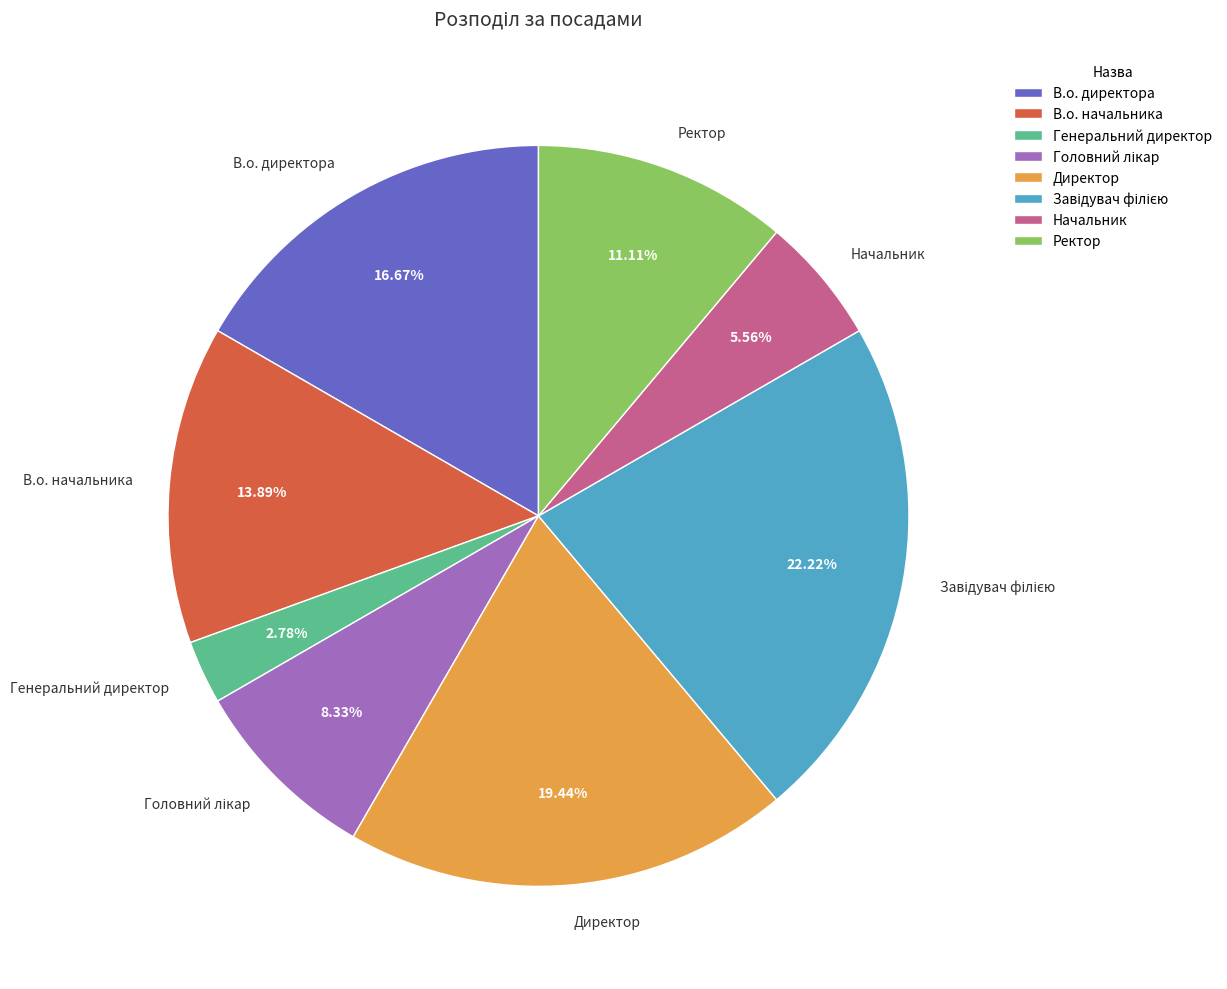

Does Директор account for over 50% of the chart?

No